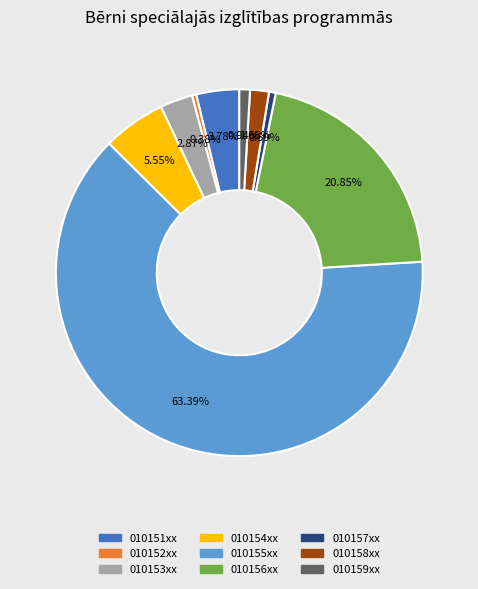

How many segments does this pie chart have?

9